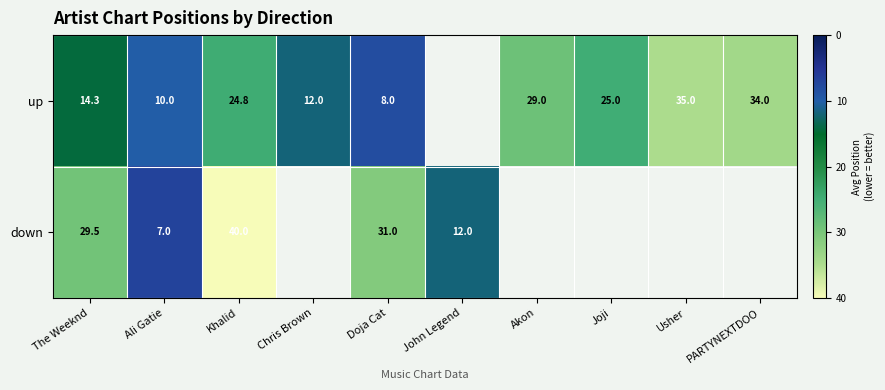

At Ali Gatie, list the series in order from largest to smallest.

up, down